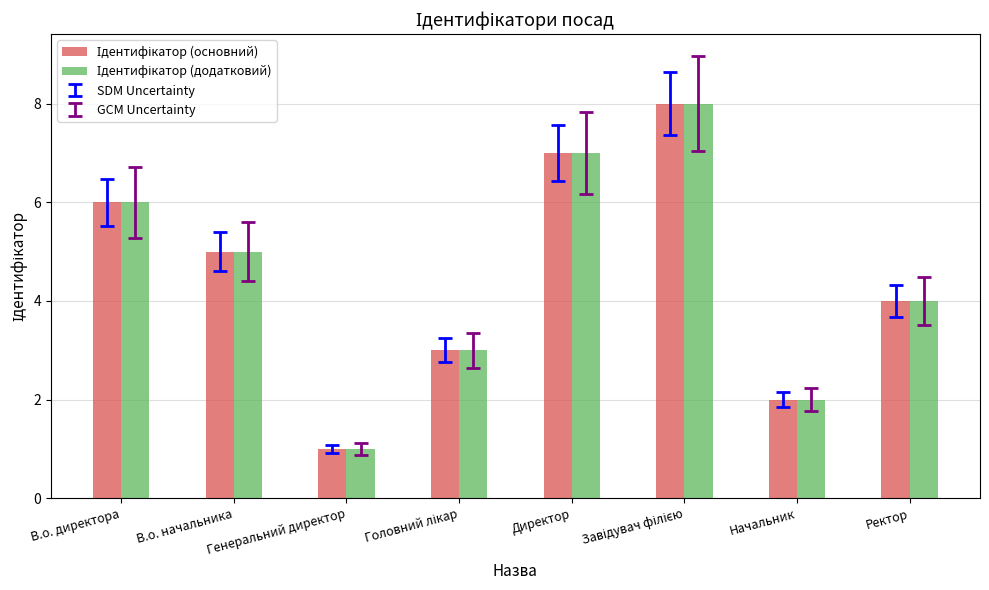

What is the total value across all series at Начальник?

4